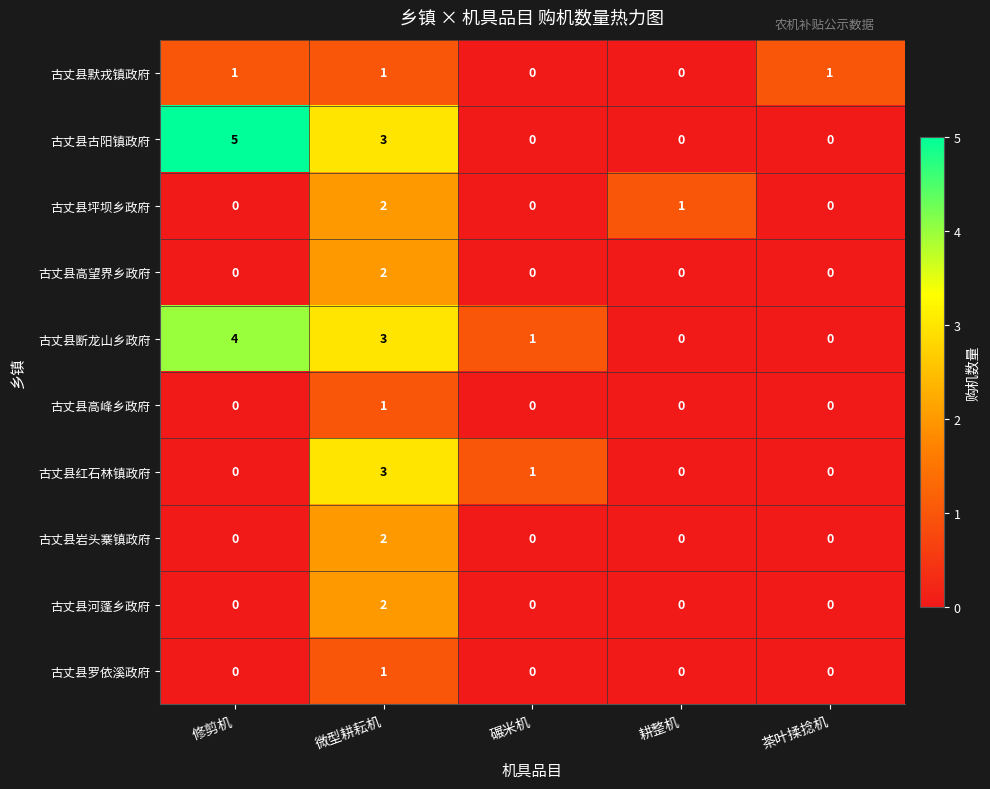

Which series has the widest spread of values?

古丈县古阳镇政府